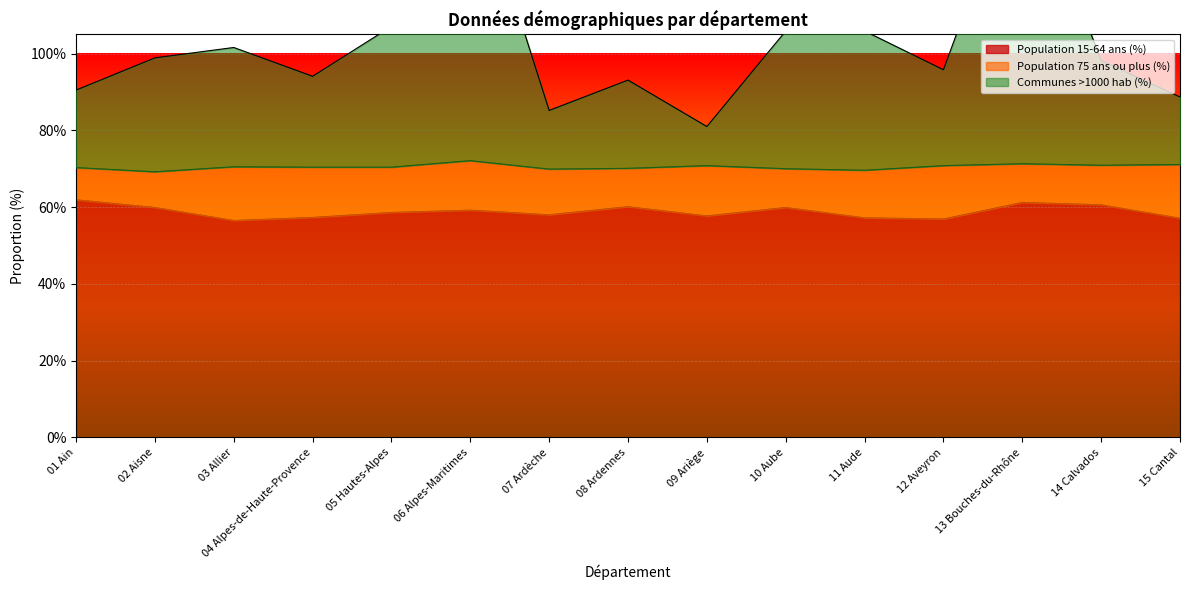

True or false: Communes >1000 hab (%) and Population 15-64 ans (%) intersect in this chart.

False